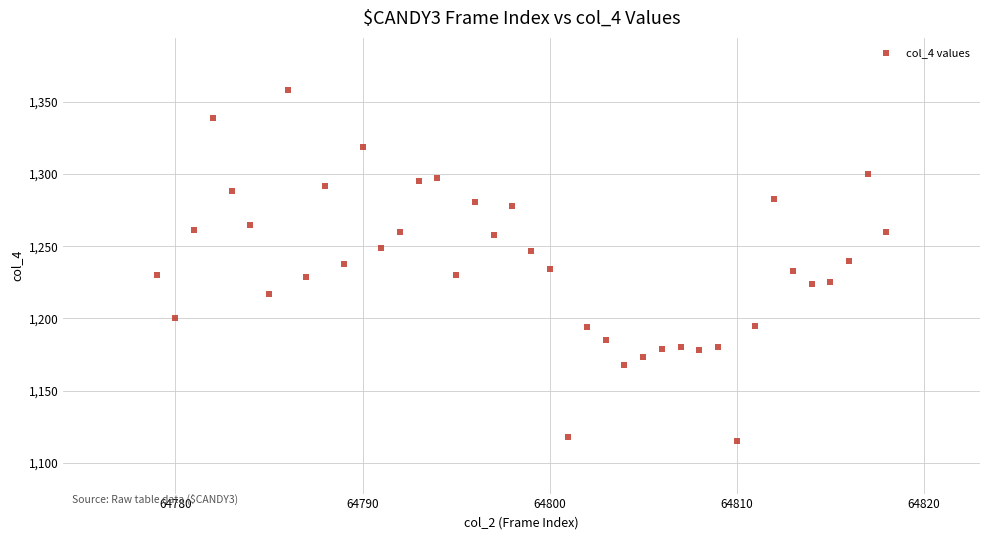

What is the range of Y values (max minus min)?

243